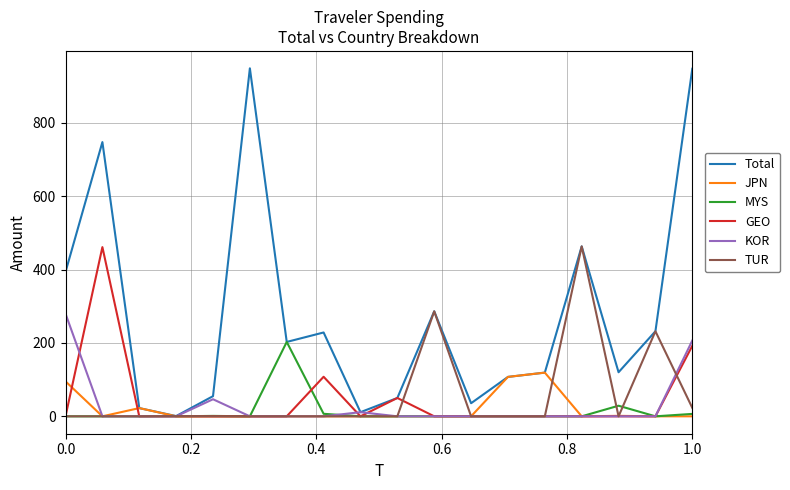

True or false: GEO and JPN intersect in this chart.

True